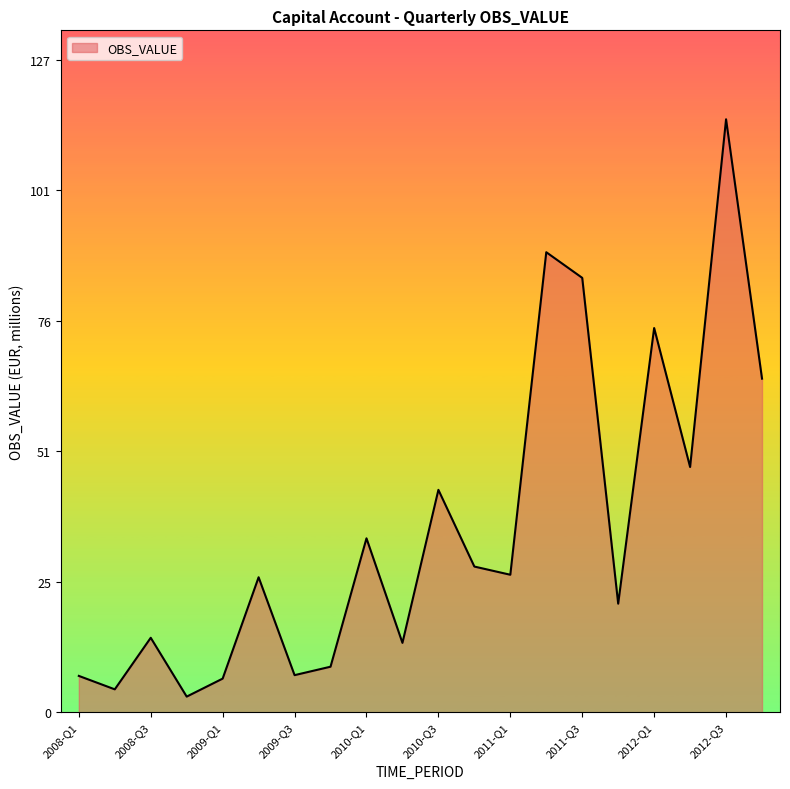

What is the difference between the maximum and minimum values?

112.2